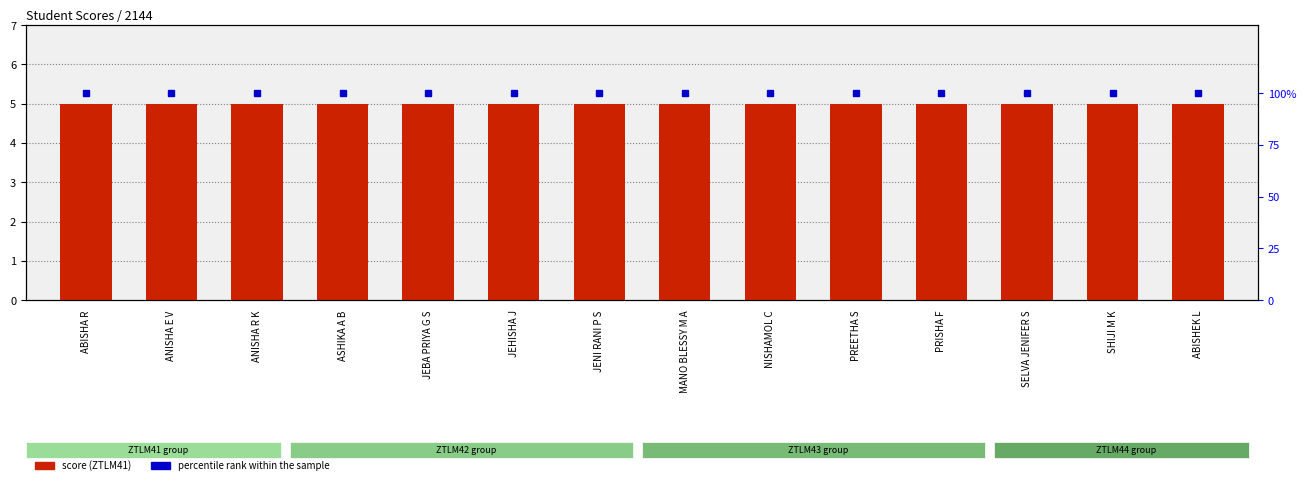

What is the greatest value displayed?

100